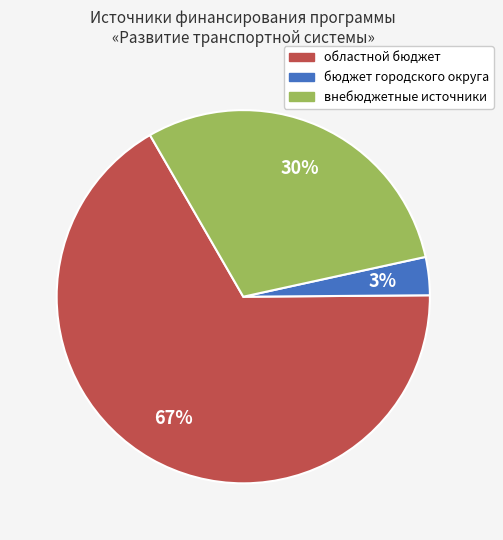

To the nearest percent, what is the average slice percentage?

33%